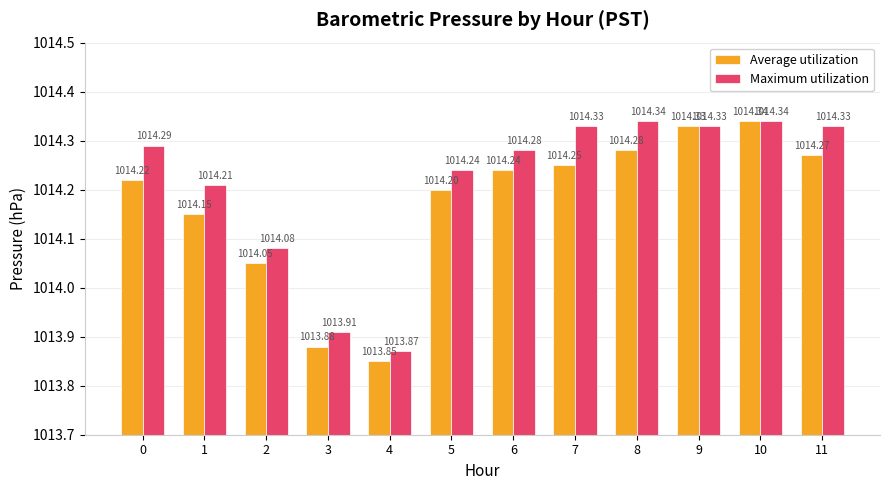

At how many categories does at least one series exceed 1013?

12